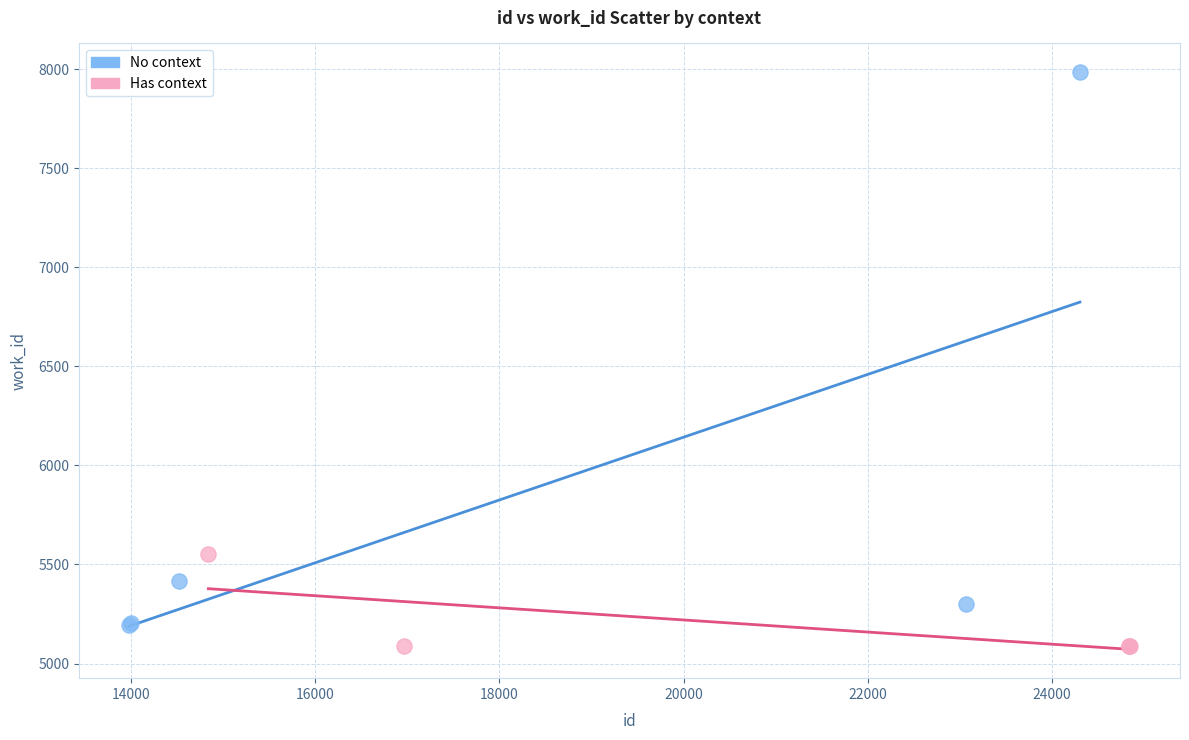

Which series contains the highest Y value?

No context